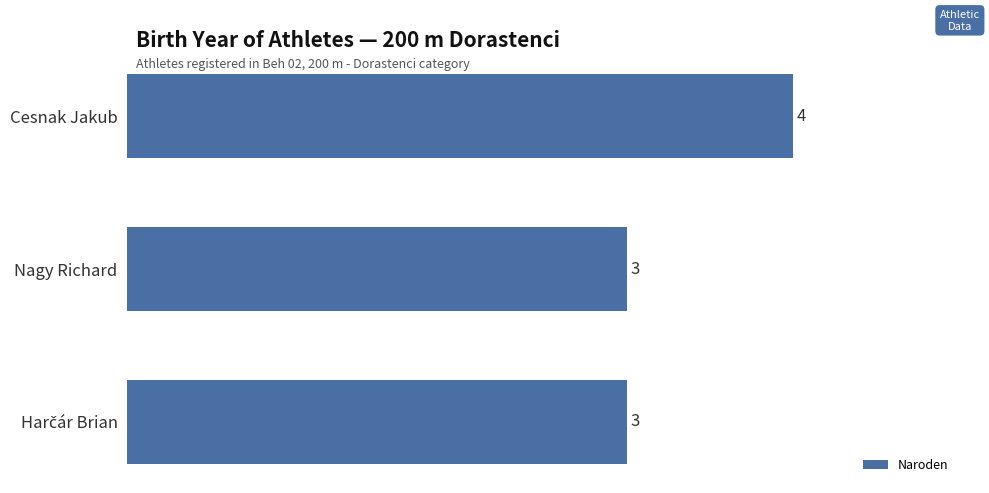

How many values are between 3 and 4?

3